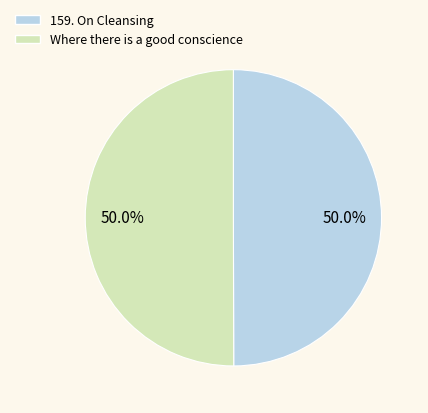

Approximately how many times larger is the value at Where there is a good conscience compared to 159. On Cleansing?

1.0